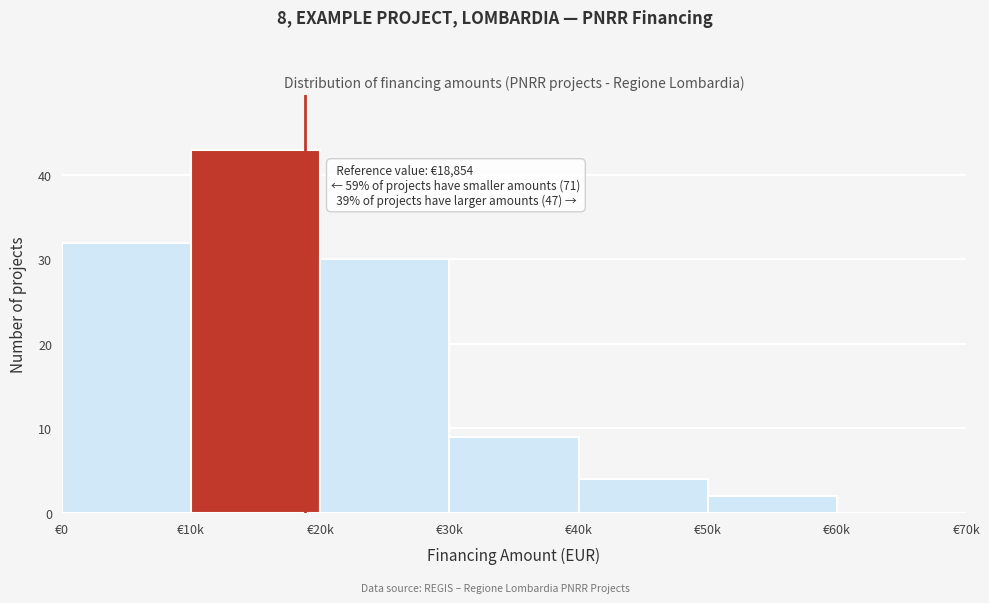

Reading left to right, extract all data points from this chart.

€0=32	€10k=43	€20k=30	€30k=9	€40k=4	€50k=2	€60k=0